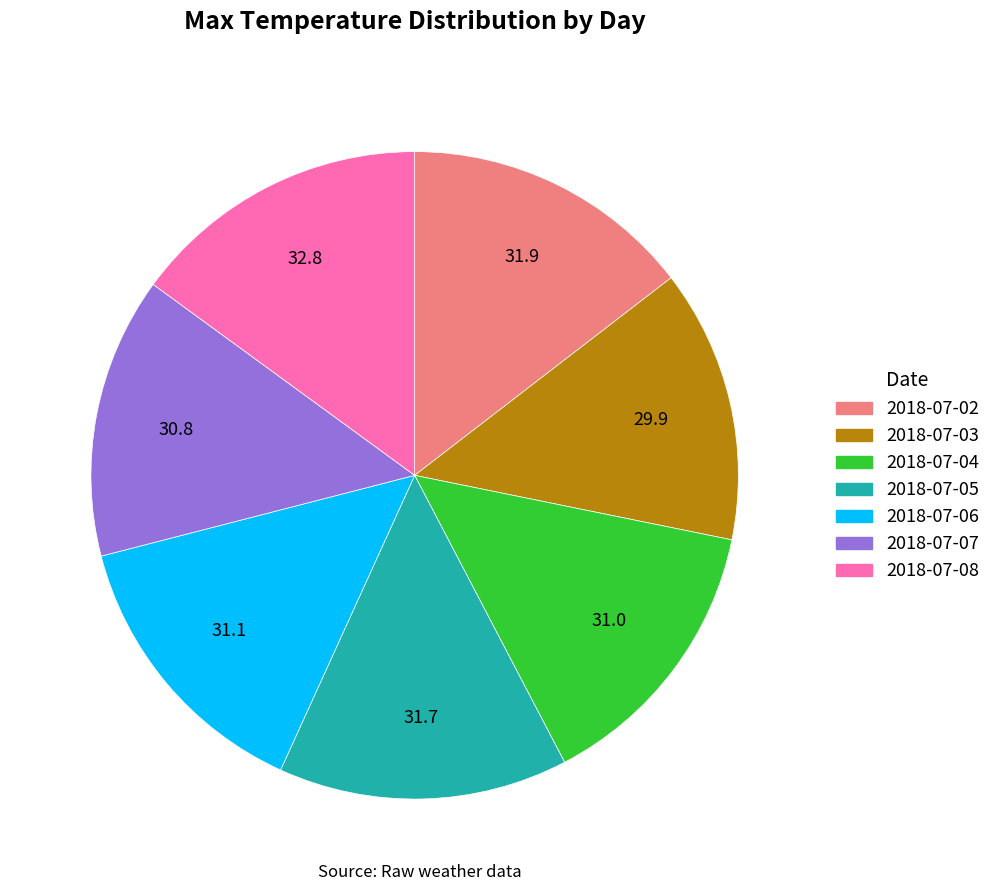

Combined, do 2018-07-02 and 2018-07-03 account for over 50%?

No